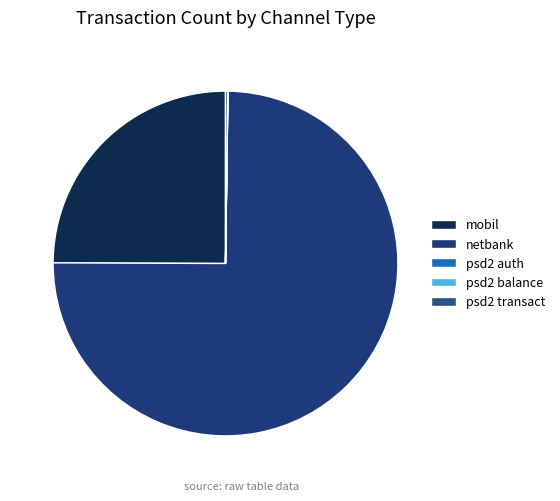

Is it true that psd2 auth is 10% of the pie?

False